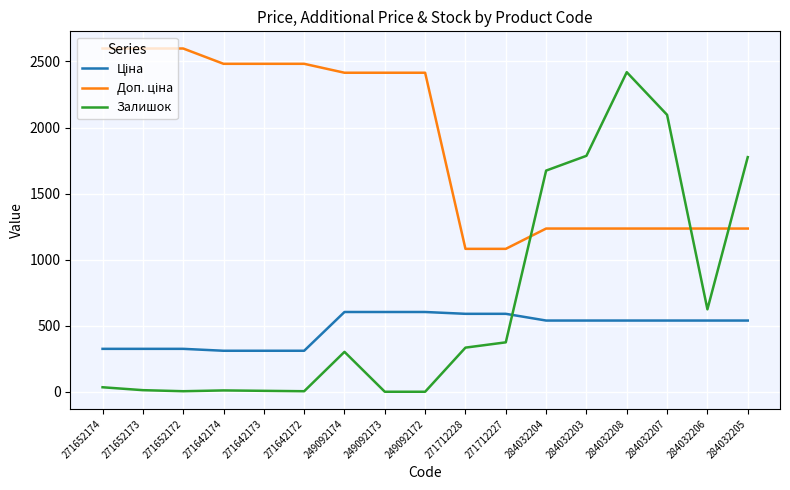

Is it true that Залишок equals -807.0 at 249092173?

False